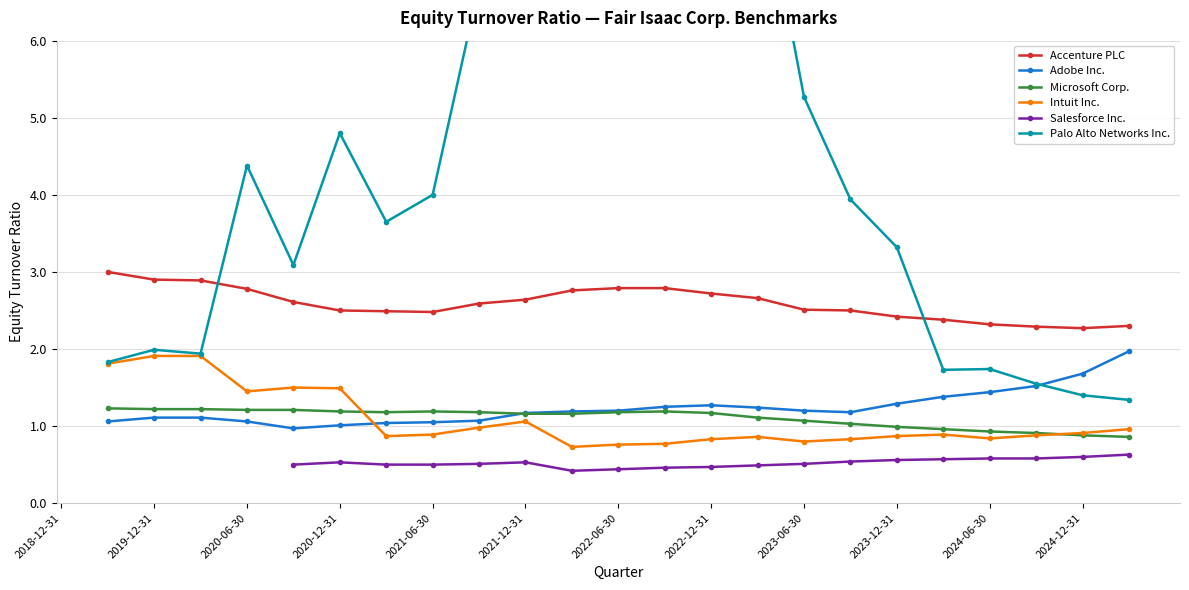

Count the number of data series in this chart.

6